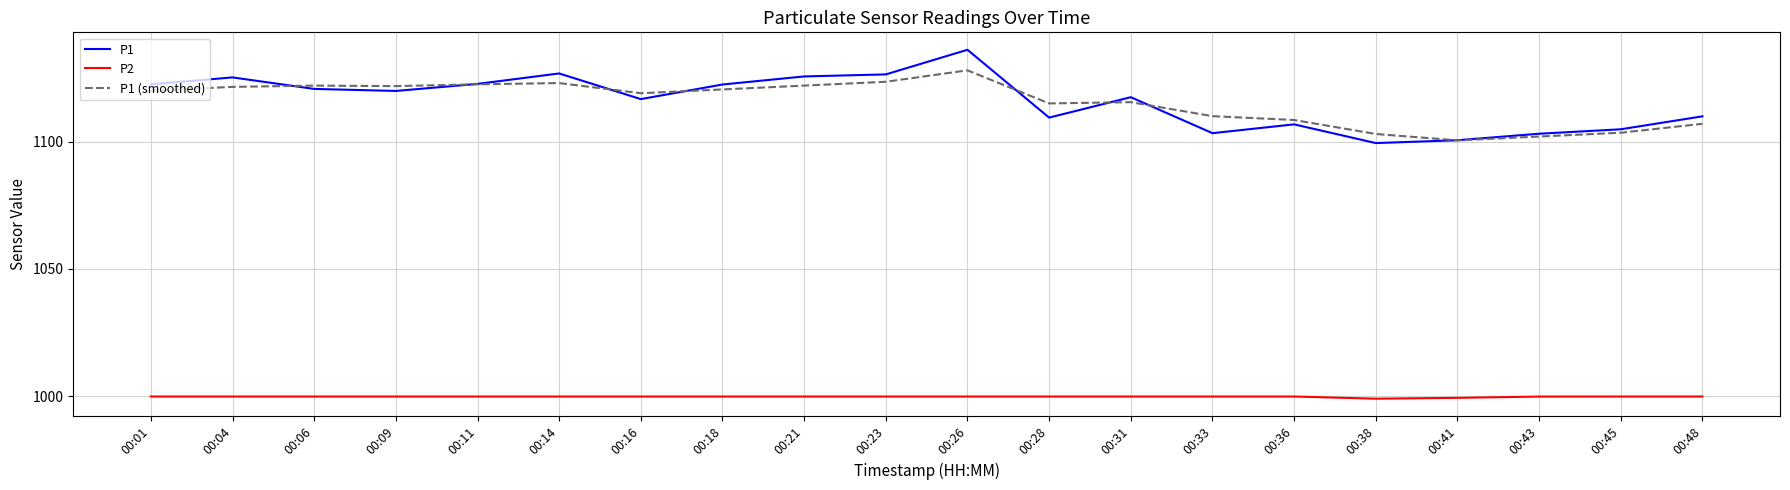

Which label corresponds to the largest value in the chart?

00:26